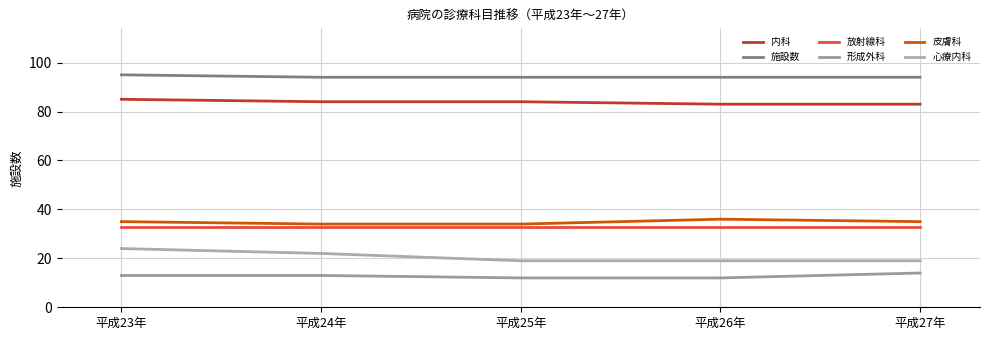

True or false: 放射線科 and 心療内科 intersect in this chart.

False